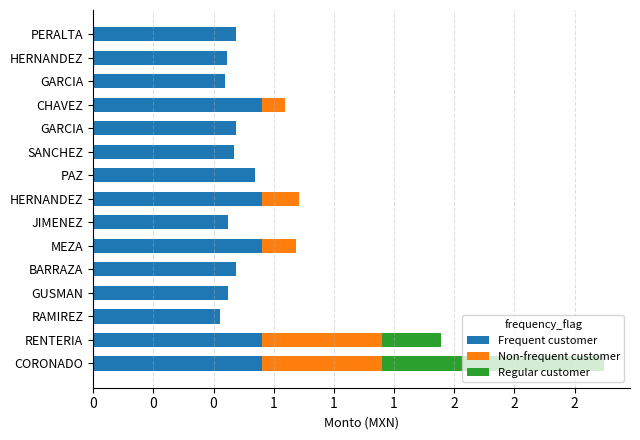

What are all the series names shown in the legend?

Frequent customer, Non-frequent customer, Regular customer